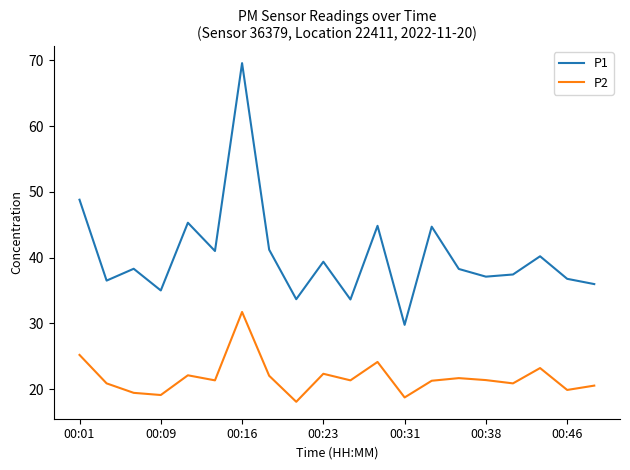

Rank the series by their maximum value, from highest to lowest.

P1, P2